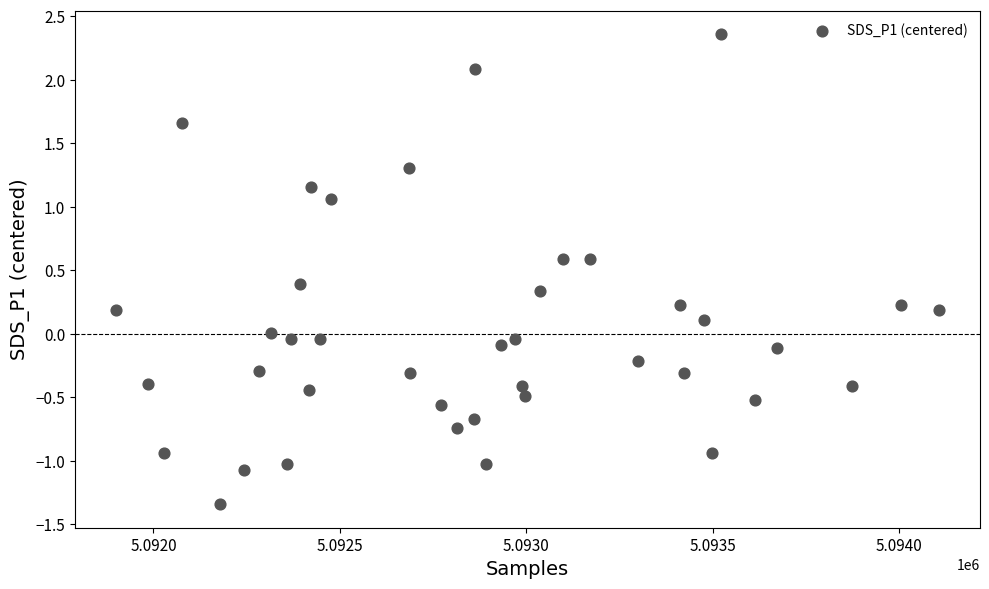

What is the range of Y values (max minus min)?

3.7